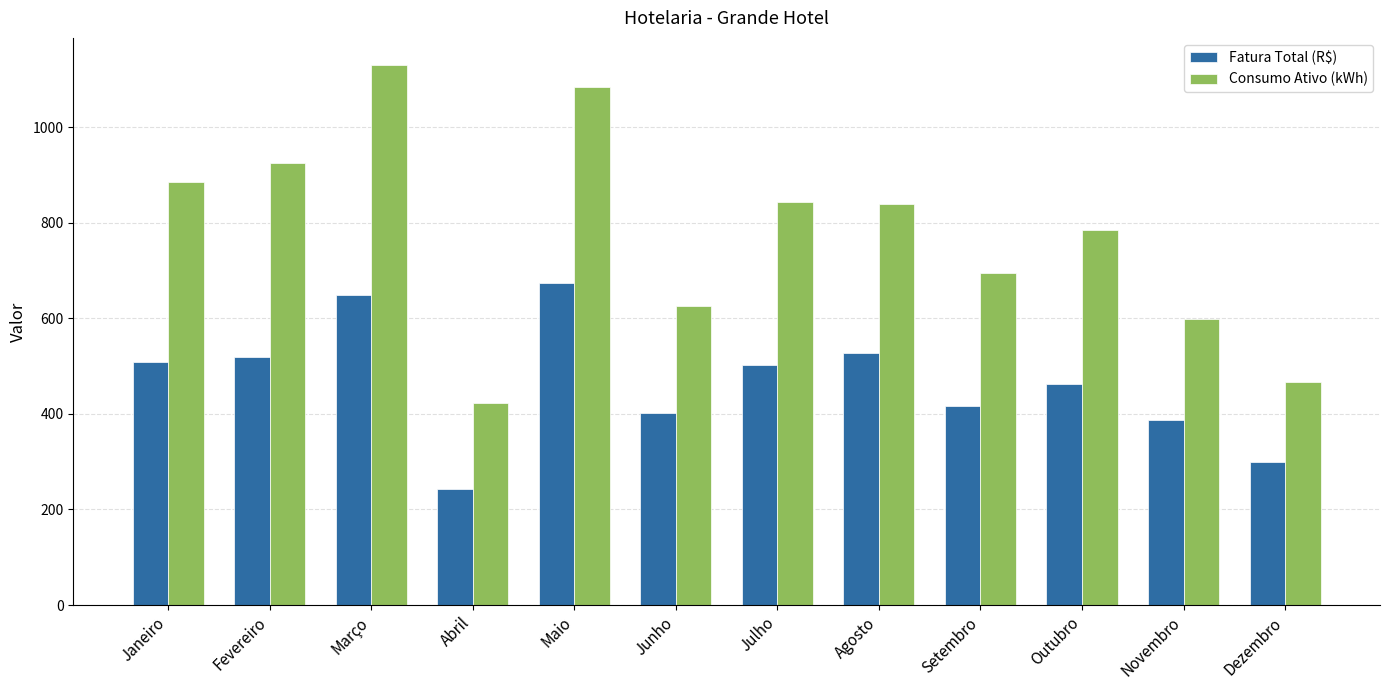

What is the label of the 6th bar from the left?

Junho